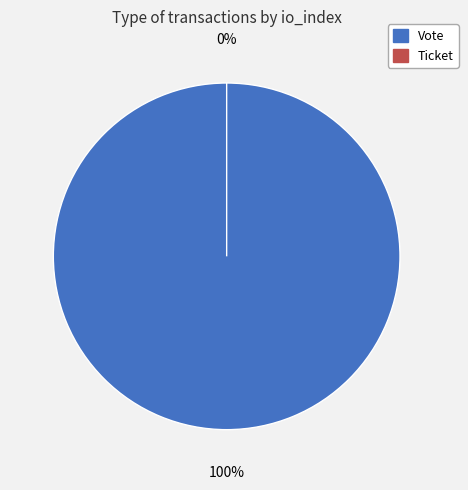

True or false: Vote accounts for 100% of the total.

True